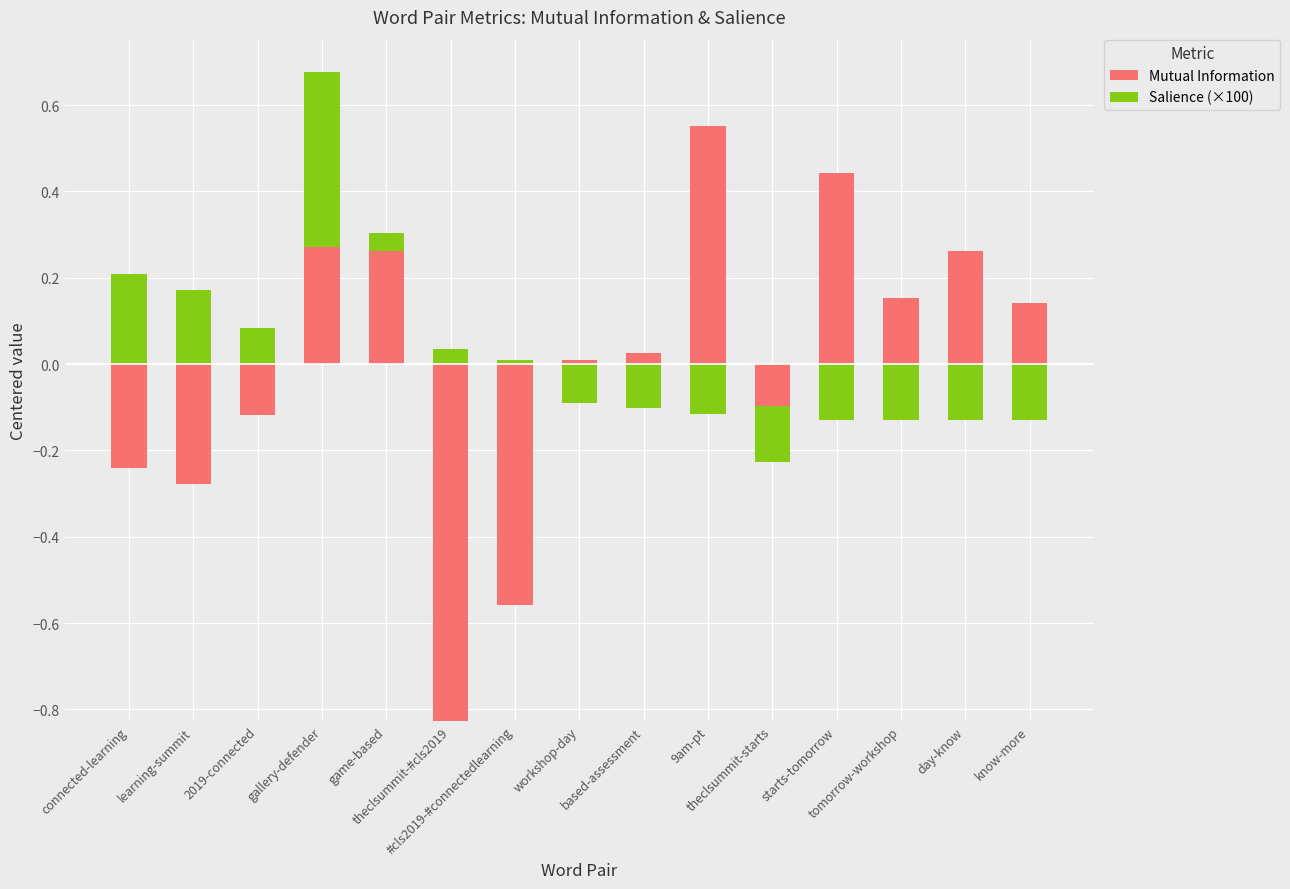

Are the bars horizontal?

No